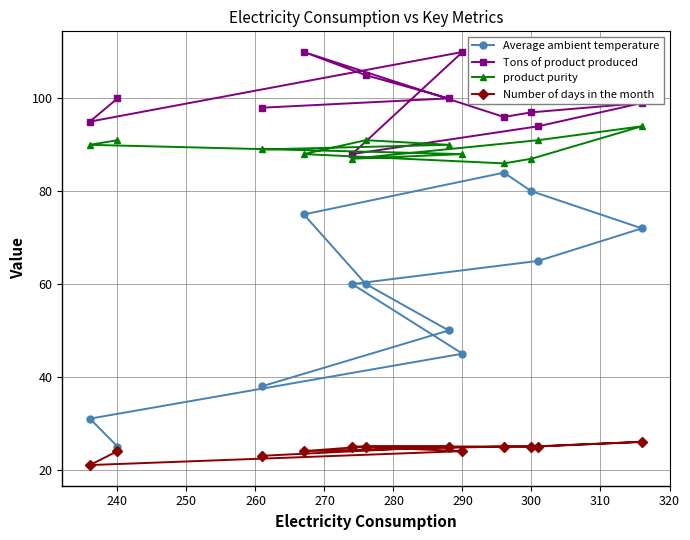

How many Number of days in the month values are between 24 and 25?

9